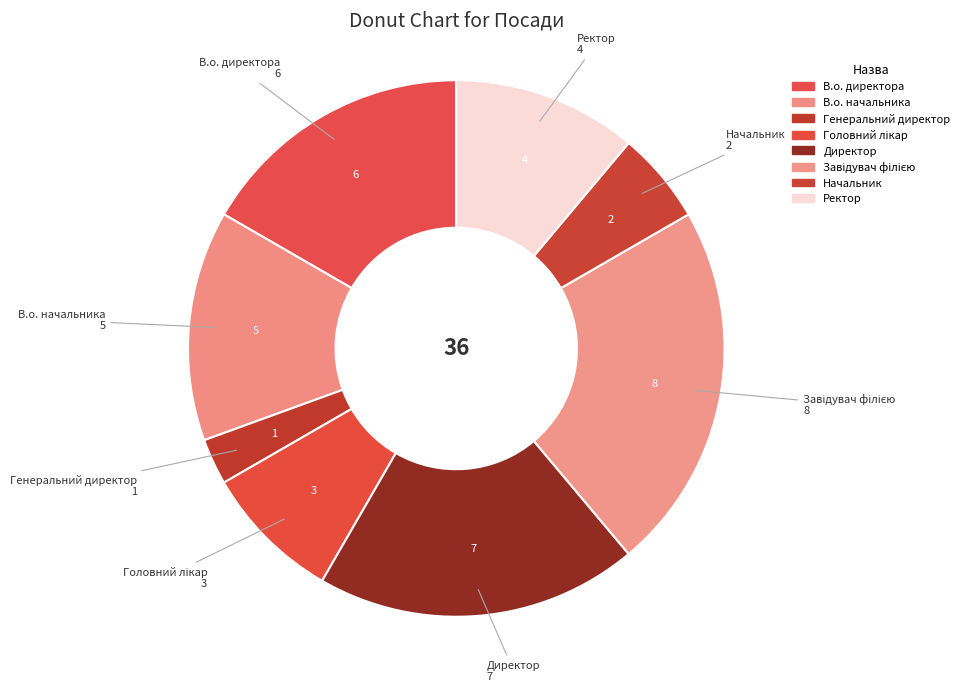

Is it true that В.о. начальника is 5% of the pie?

False